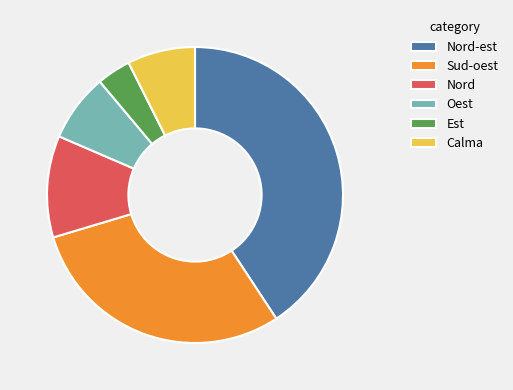

How many segments does this pie chart have?

6